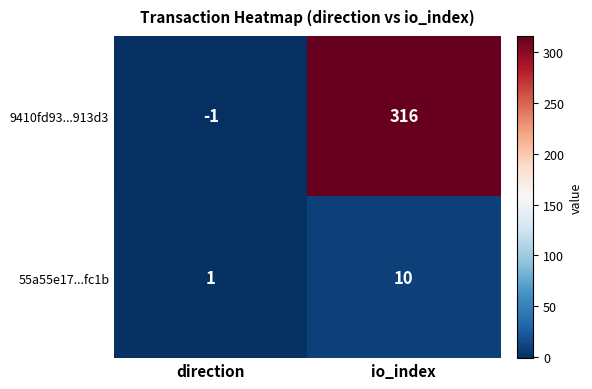

Reading left to right, what are all the values shown in this chart?

9410fd93...913d3: direction=-1	io_index=316
55a55e17...fc1b: direction=1	io_index=10